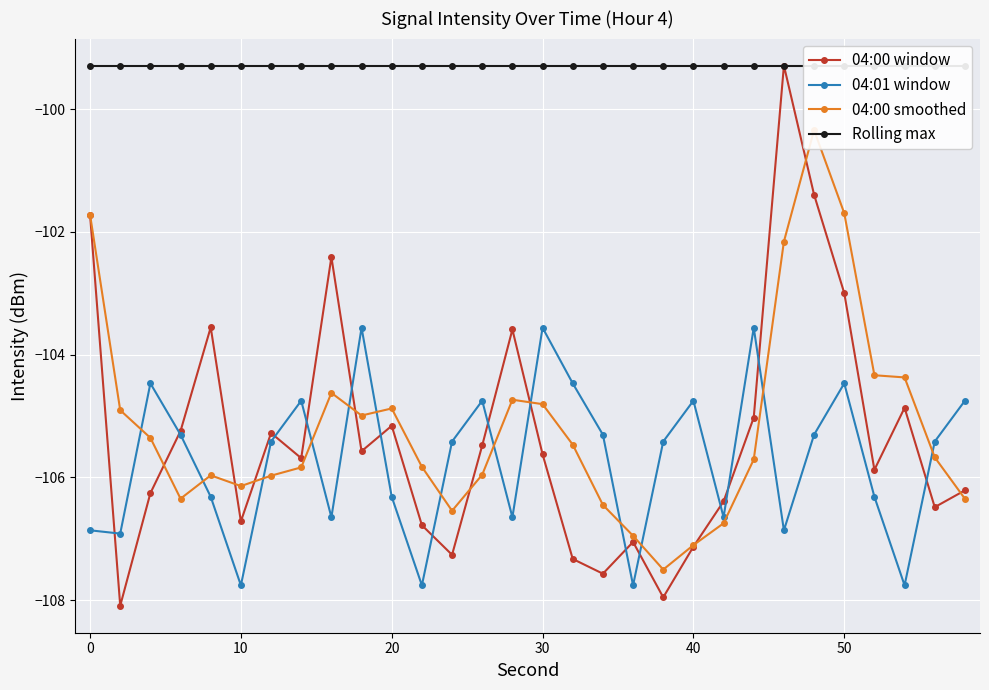

True or false: 04:00 window has more than 0 points higher than both neighbors.

True